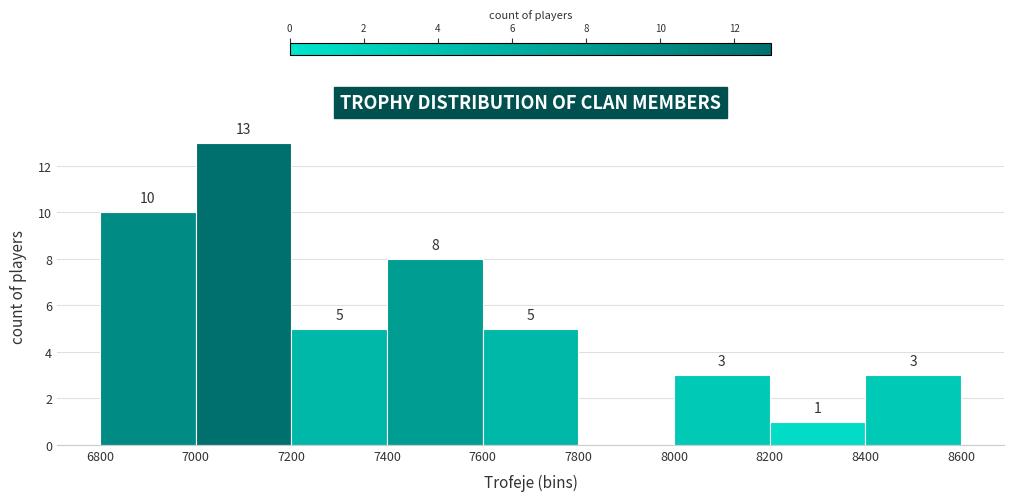

Over which range of the x-axis is the bar tallest?

7000 to 7200